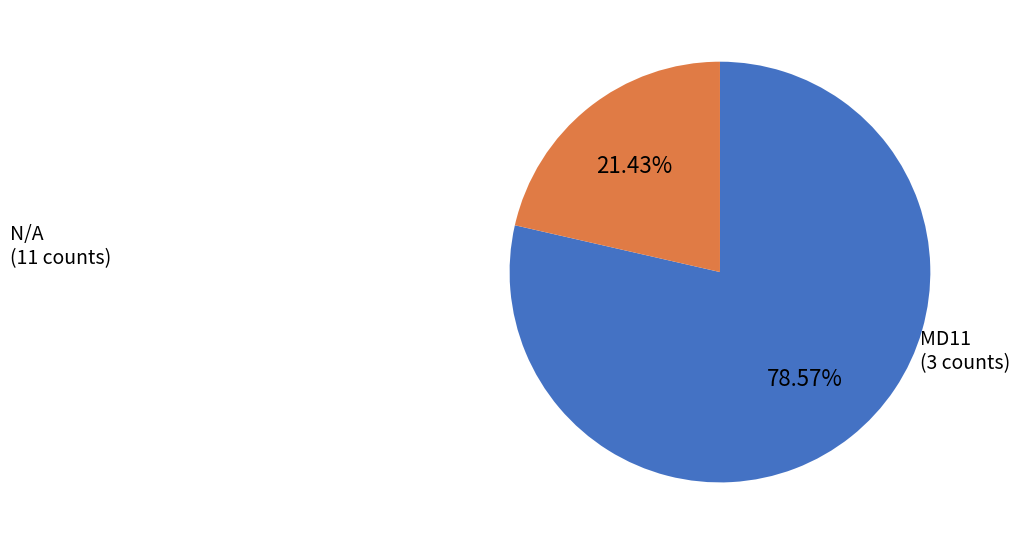

Is there any slice that represents more than half of the pie?

Yes